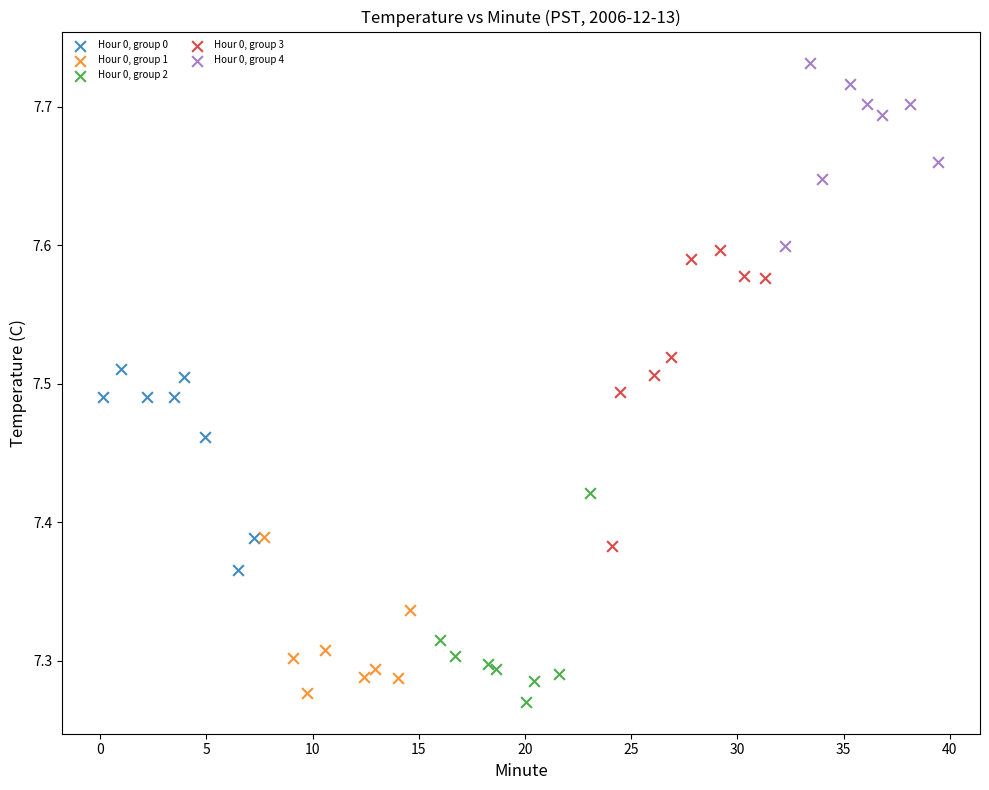

Which series reaches the maximum Y coordinate?

Hour 0, group 4